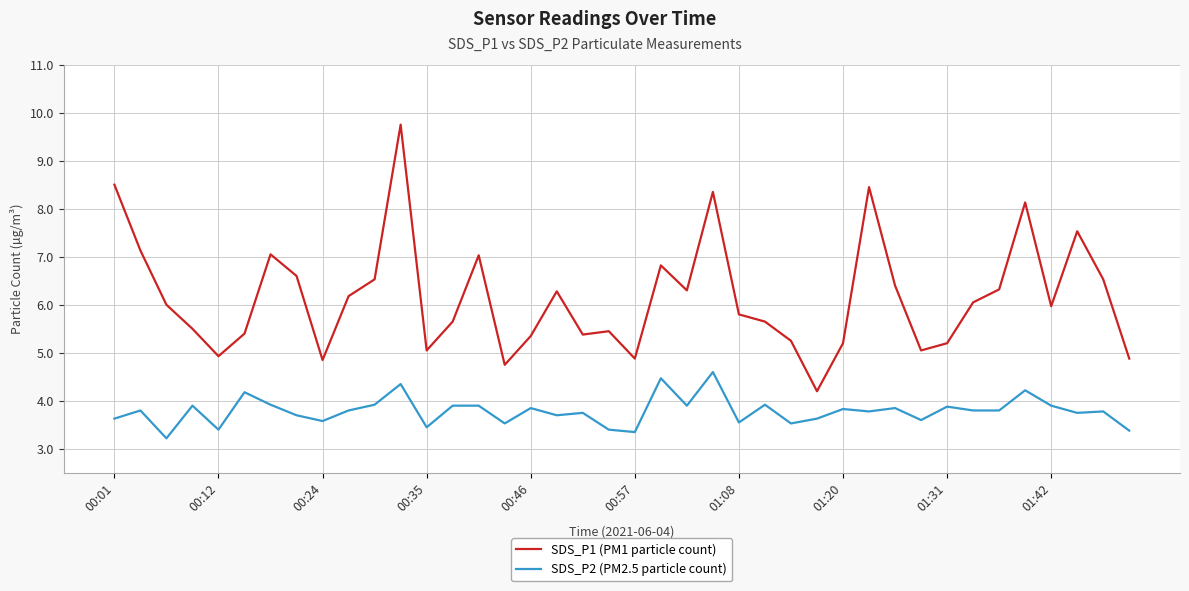

True or false: SDS_P1 (PM1 particle count) and SDS_P2 (PM2.5 particle count) cross at least once.

False